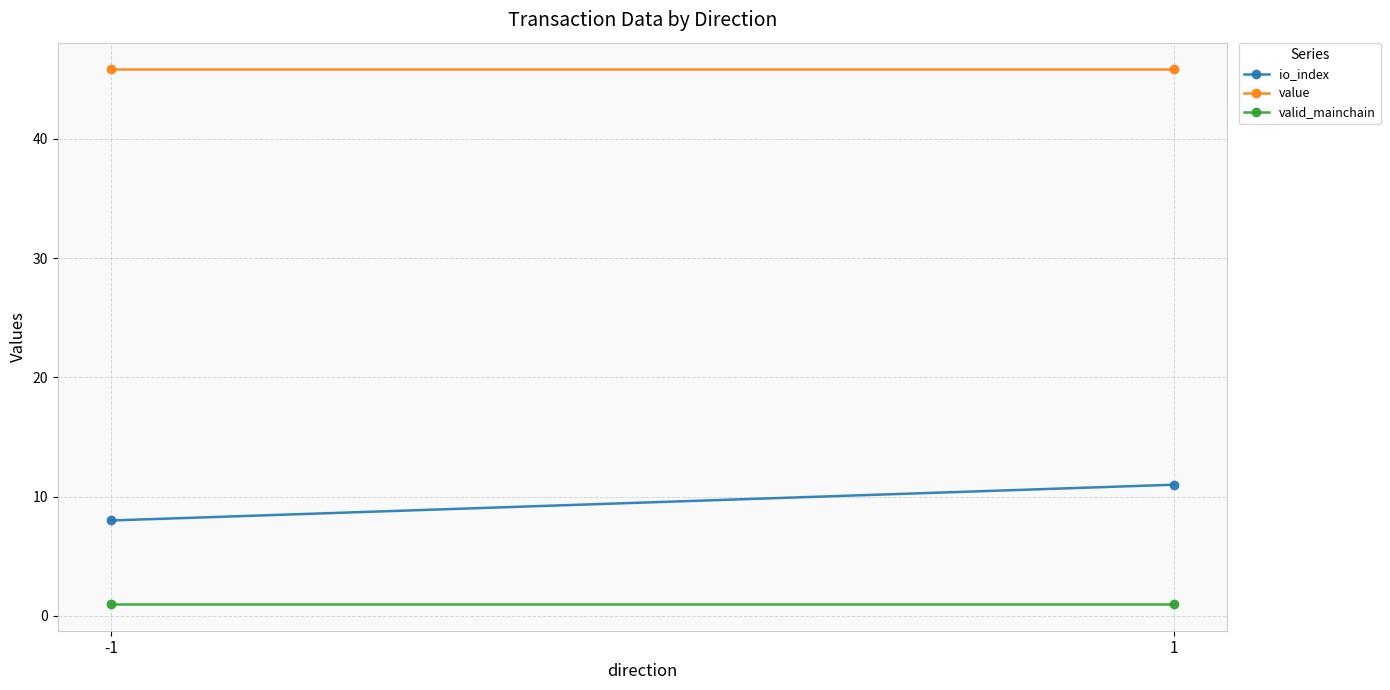

Is it true that value equals 45.8 at 1?

True